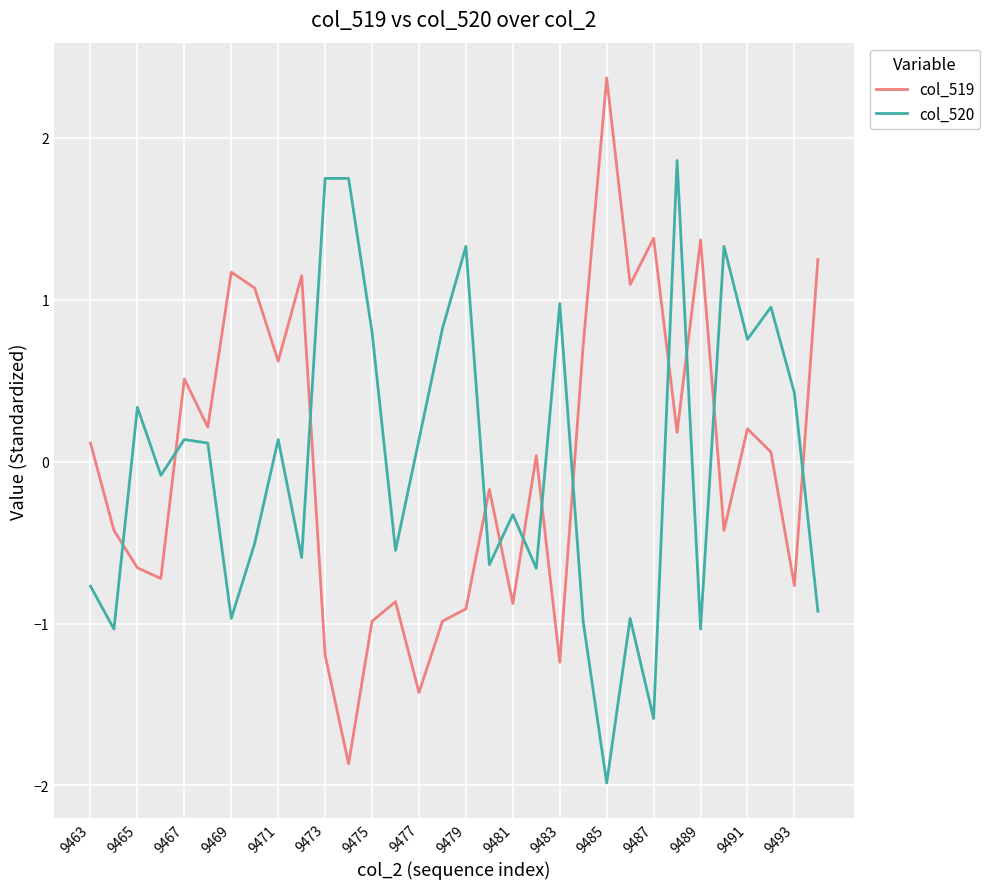

Which series ends up on top after the final intersection of col_520 and col_519?

col_519